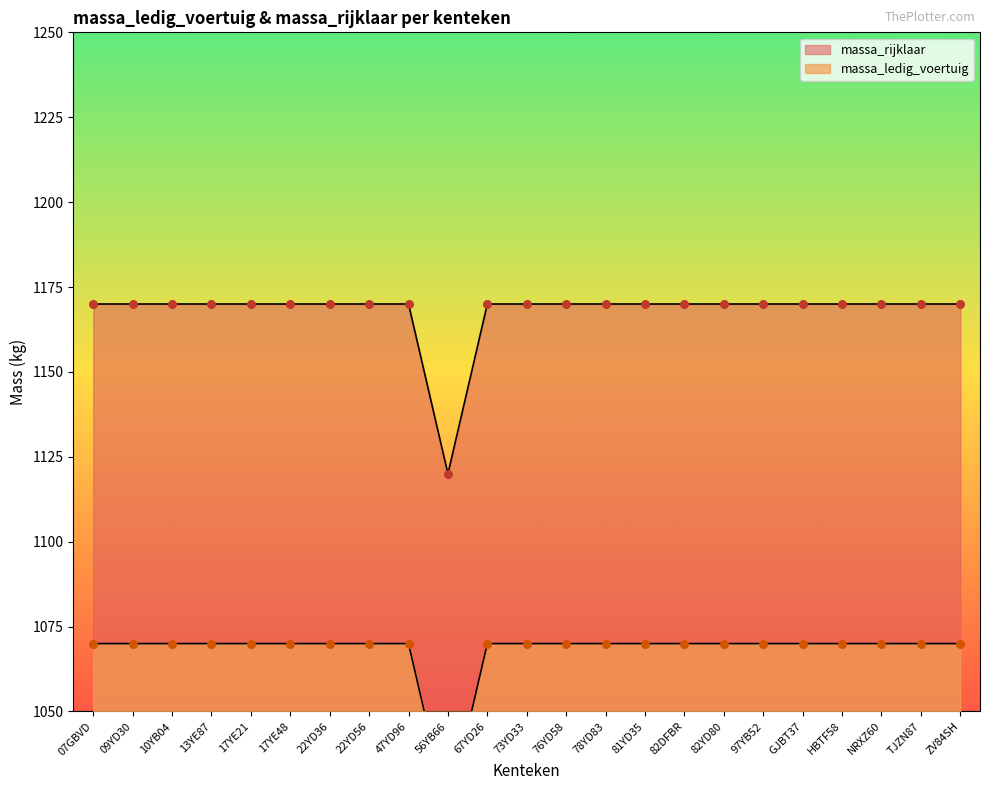

What are all the series names shown in the legend?

massa_ledig_voertuig, massa_rijklaar